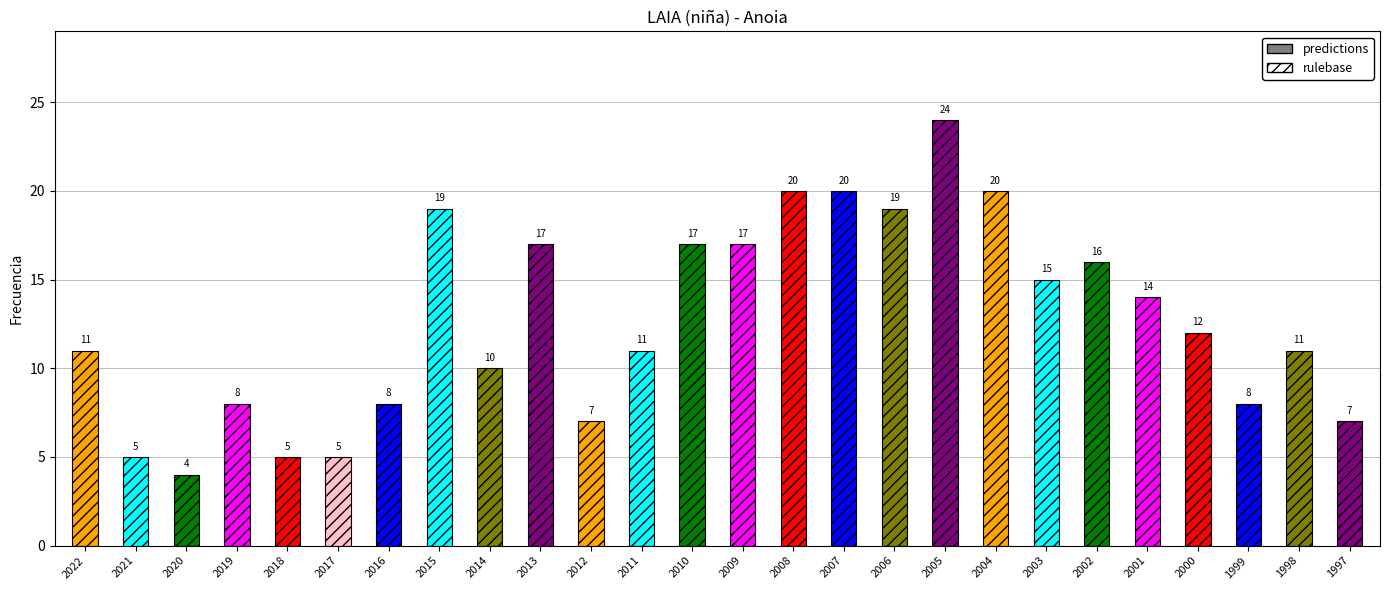

What is the difference between the maximum and minimum values?

20